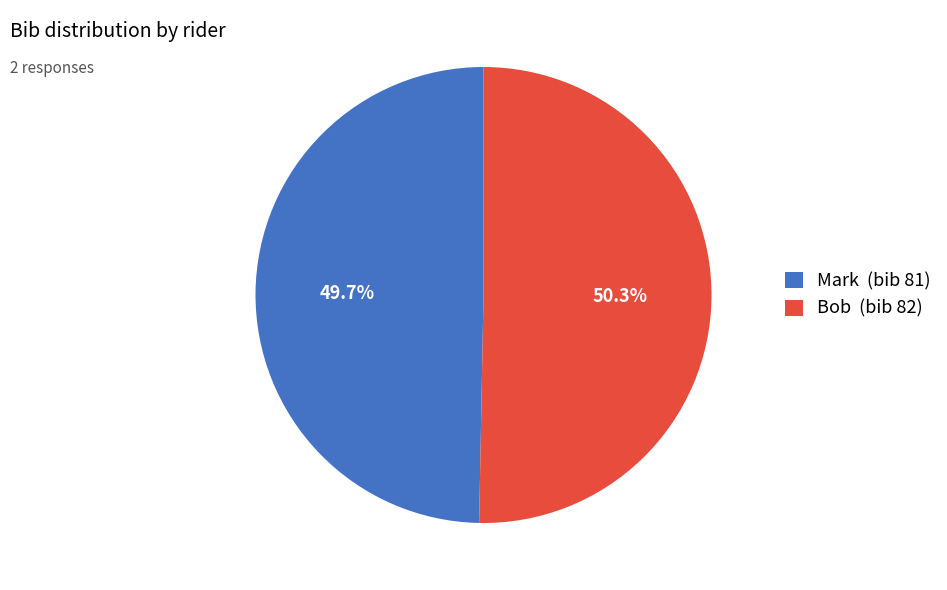

Which slice is the smallest?

Mark